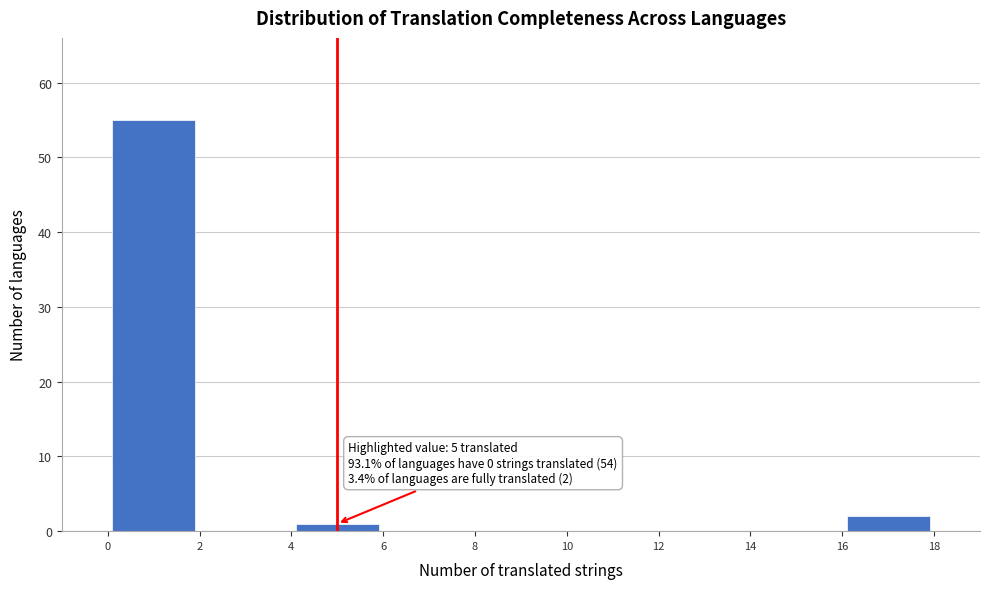

Over which range of the x-axis is the bar tallest?

0 to 2